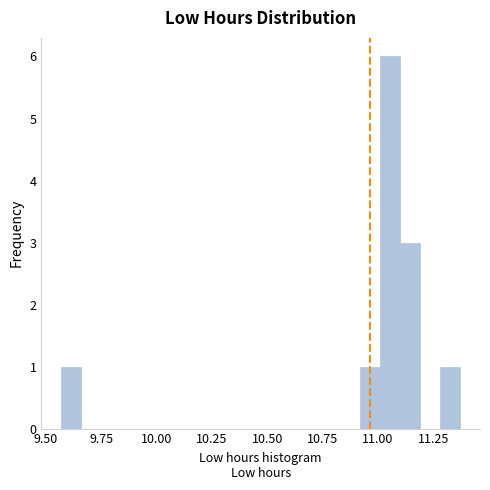

Read against the x-axis, roughly where is the centre of the tallest bar?

11.05